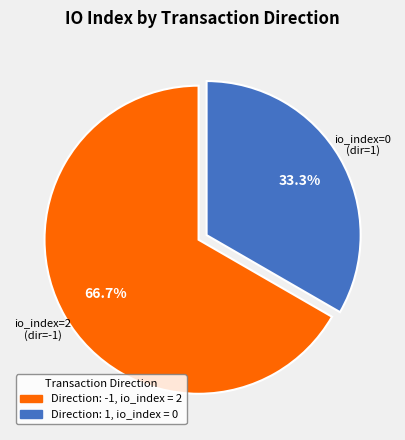

To the nearest percent, what is the difference between the largest and smallest slice percentages?

33%